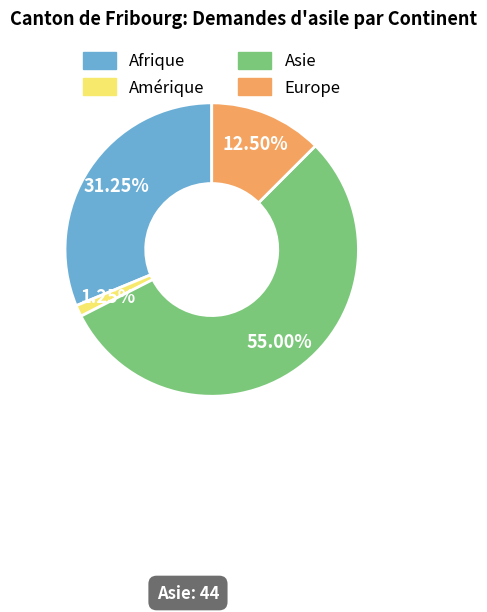

Count the number of slices in the pie.

4